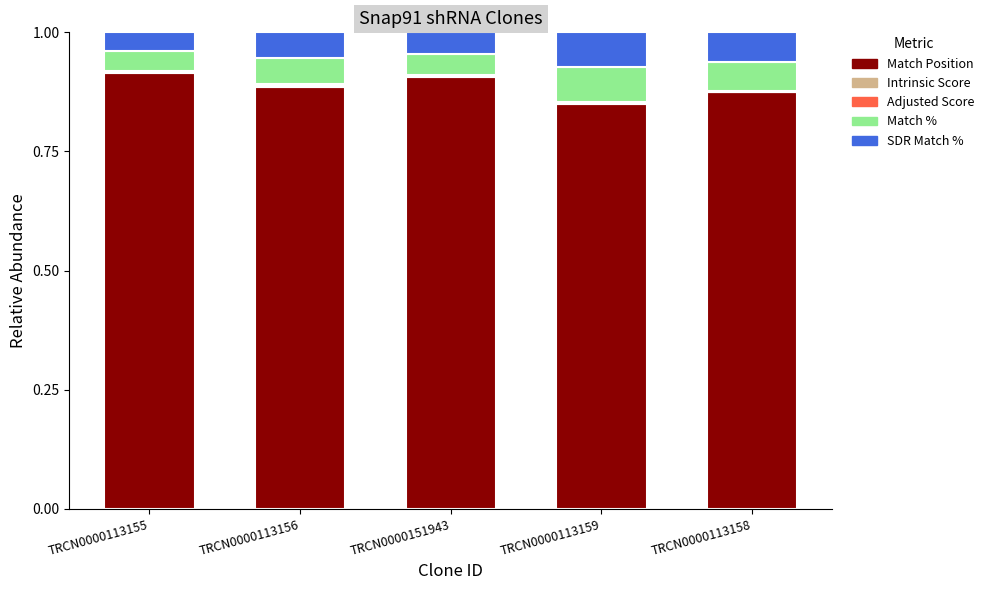

How many distinct data groups are displayed?

5